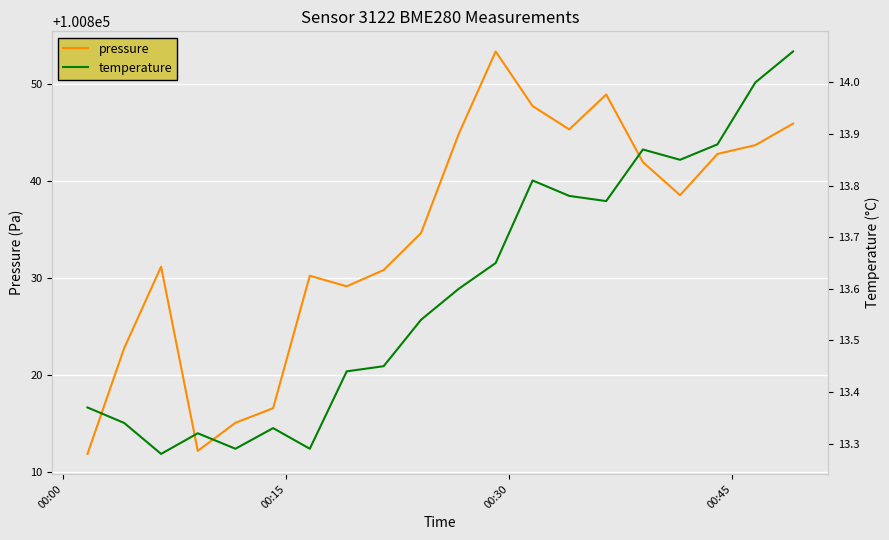

What is the maximum value for pressure?

100853.4